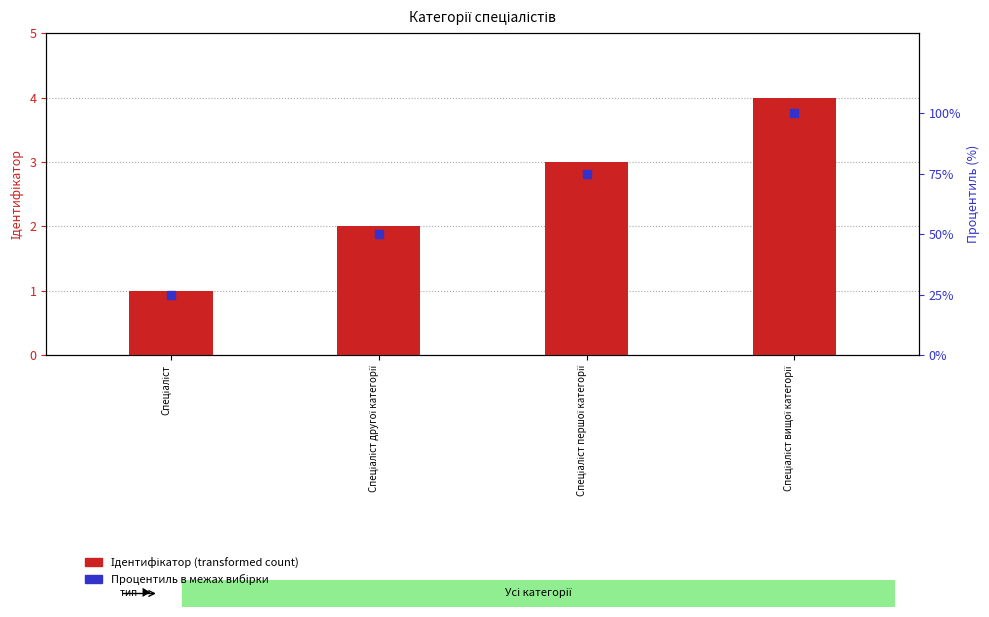

Which series contains the lowest Y value?

Ідентифікатор (transformed count)